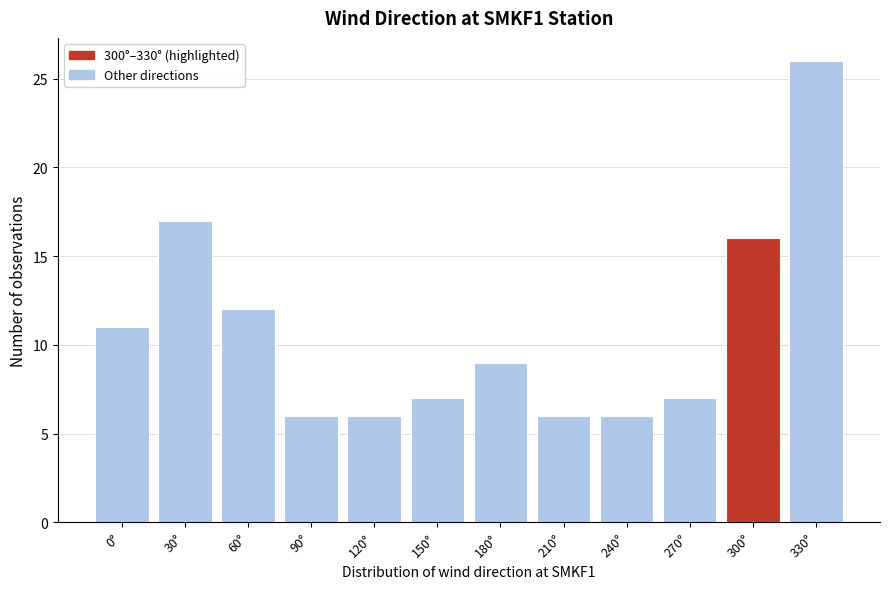

Reading left to right, transcribe all the data shown in this chart.

0°=11	30°=17	60°=12	90°=6	120°=6	150°=7	180°=9	210°=6	240°=6	270°=7	300°=16	330°=26